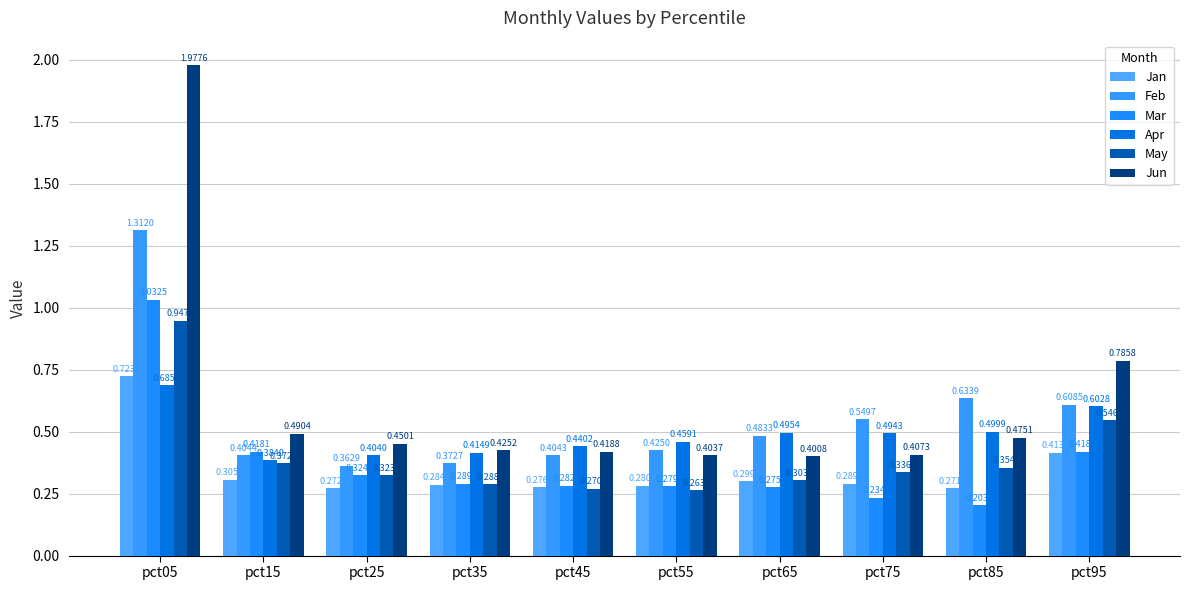

Reading right to left, transcribe all the data shown in this chart.

Jan: 0.4	0.3	0.3	0.3	0.3	0.3	0.3	0.3	0.3	0.7
Feb: 0.6	0.6	0.5	0.5	0.4	0.4	0.4	0.4	0.4	1.3
Mar: 0.4	0.2	0.2	0.3	0.3	0.3	0.3	0.3	0.4	1.0
Apr: 0.6	0.5	0.5	0.5	0.5	0.4	0.4	0.4	0.4	0.7
May: 0.5	0.4	0.3	0.3	0.3	0.3	0.3	0.3	0.4	0.9
Jun: 0.8	0.5	0.4	0.4	0.4	0.4	0.4	0.5	0.5	2.0